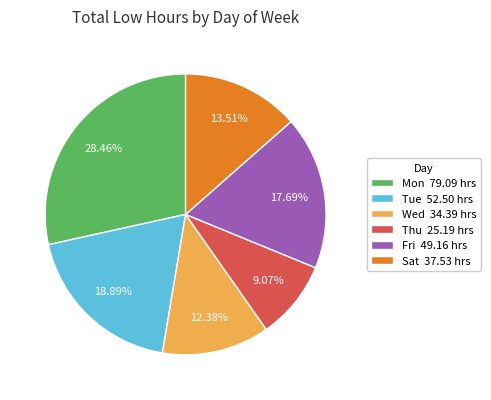

Rank the categories by value from highest to lowest.

Mon 79.09 hrs, Tue 52.50 hrs, Fri 49.16 hrs, Sat 37.53 hrs, Wed 34.39 hrs, Thu 25.19 hrs